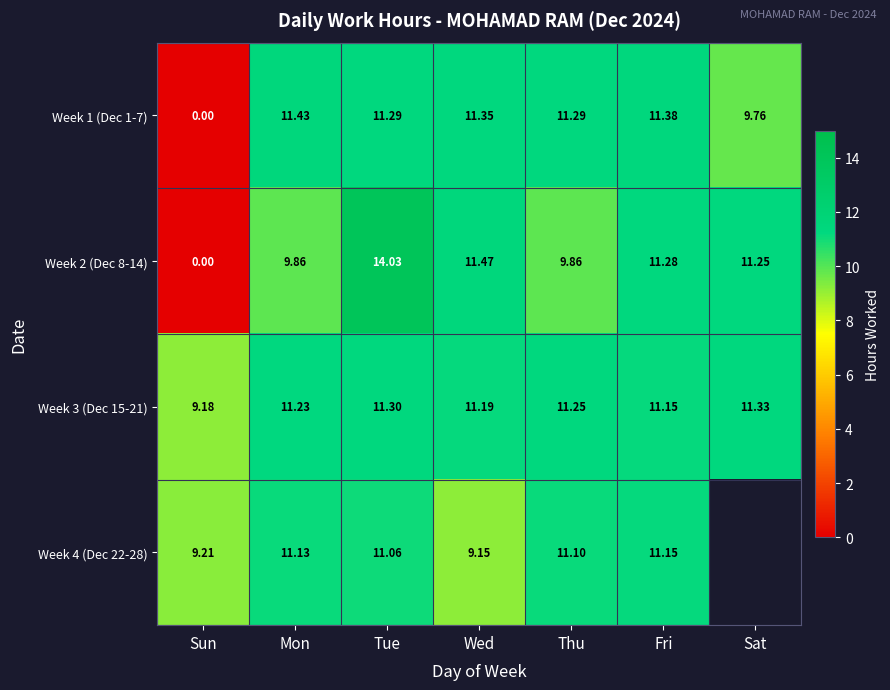

Is the value of Week 1 (Dec 1-7) at Sun greater than the value of Week 4 (Dec 22-28) at Wed?

No